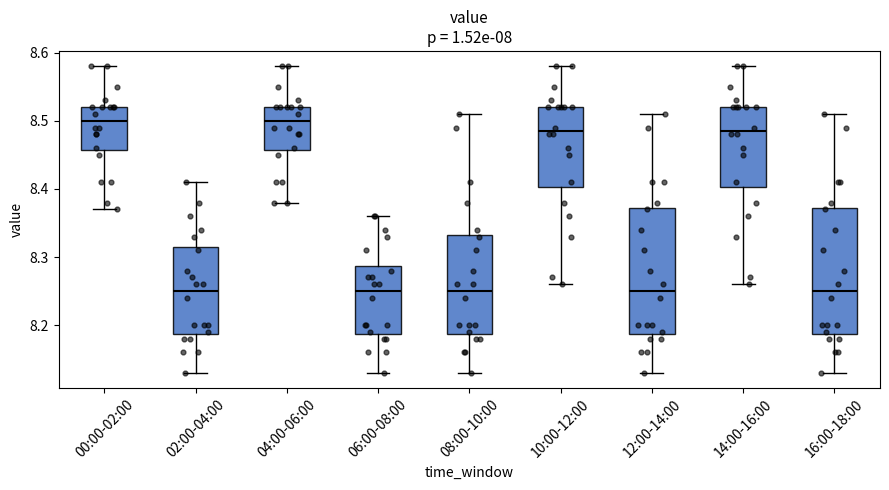

Reading left to right, transcribe this box plot: for each box, give where its median line is, the range the box spans, and where its two whiskers end, as read against the y-axis. The values are not printed on the chart, so give them approximately, as read against the axis.

00:00-02:00: median 8.50, box 8.46 to 8.52, whiskers 8.37 to 8.58
02:00-04:00: median 8.25, box 8.19 to 8.32, whiskers 8.13 to 8.41
04:00-06:00: median 8.50, box 8.46 to 8.52, whiskers 8.38 to 8.58
06:00-08:00: median 8.25, box 8.19 to 8.29, whiskers 8.13 to 8.36
08:00-10:00: median 8.25, box 8.19 to 8.33, whiskers 8.13 to 8.51
10:00-12:00: median 8.49, box 8.40 to 8.52, whiskers 8.26 to 8.58
12:00-14:00: median 8.25, box 8.19 to 8.37, whiskers 8.13 to 8.51
14:00-16:00: median 8.49, box 8.40 to 8.52, whiskers 8.26 to 8.58
16:00-18:00: median 8.25, box 8.19 to 8.37, whiskers 8.13 to 8.51